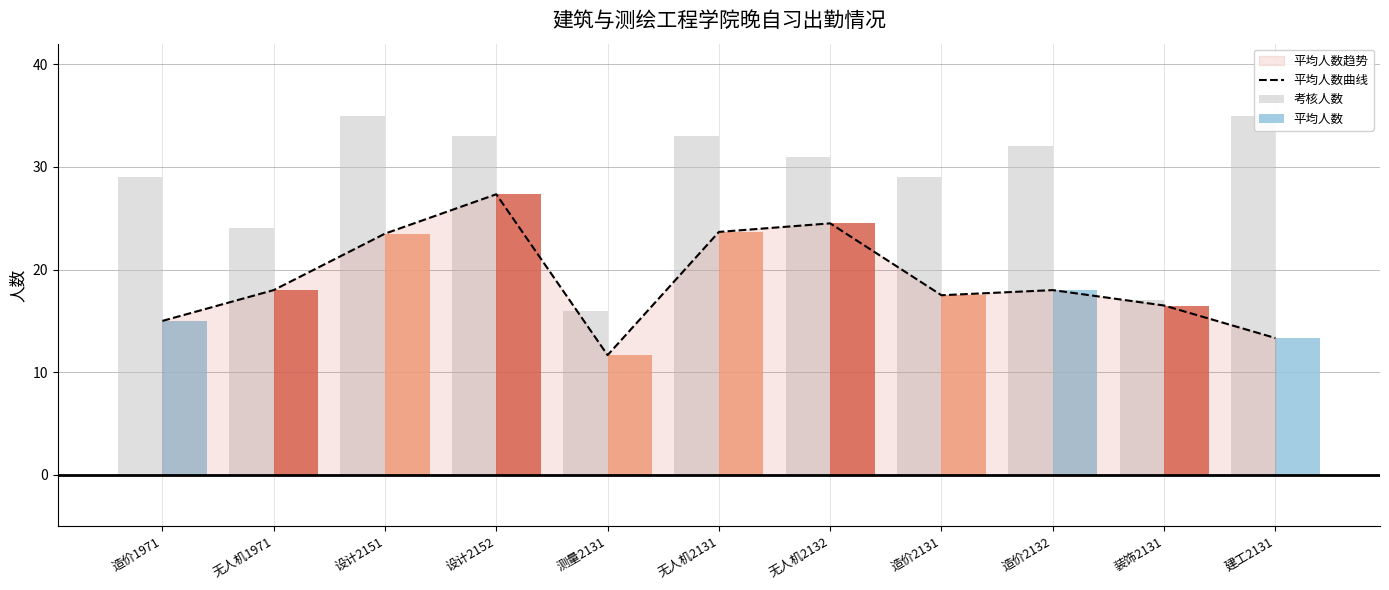

What is the approximate value of 考核人数 at 建工2131?

35.0